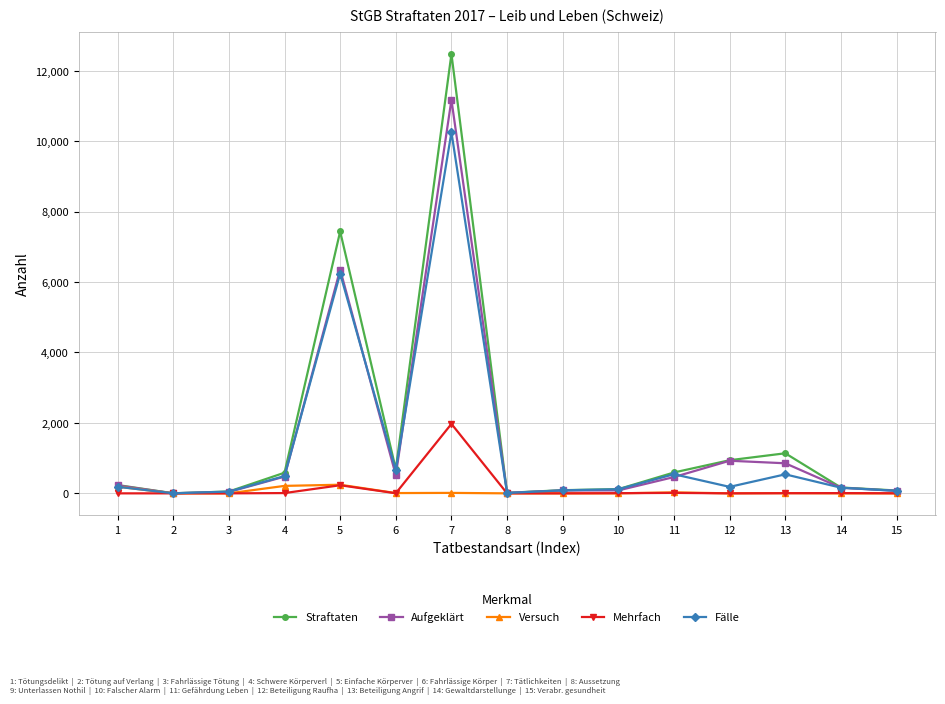

What is the spread (max minus min) of values at 6?

684